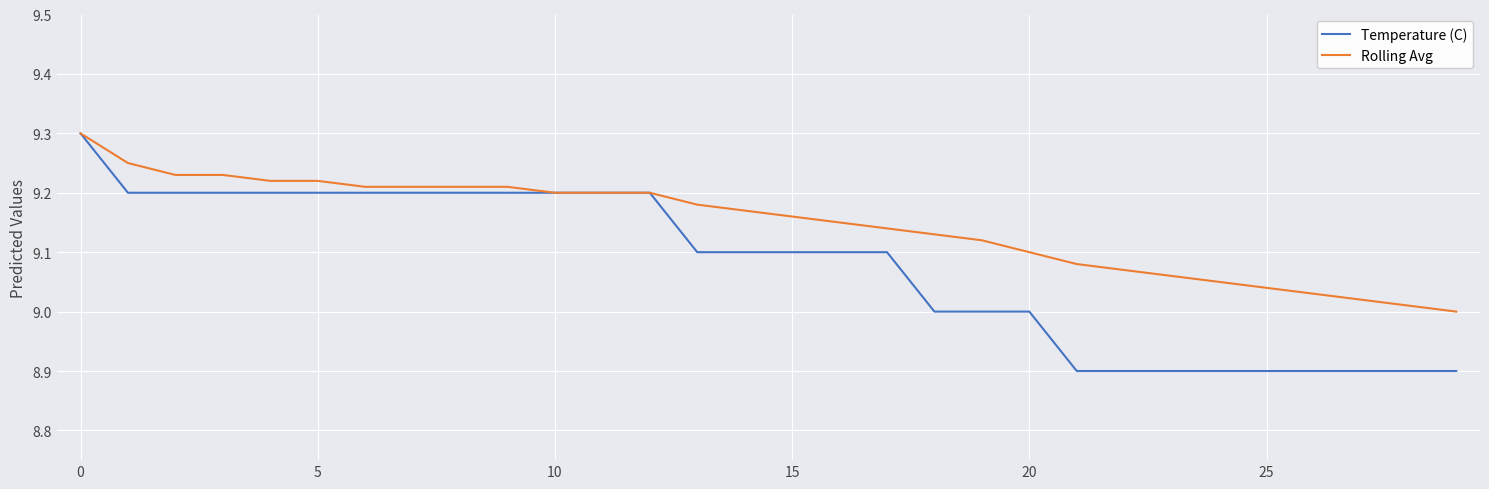

Which series has the largest range (max minus min)?

Temperature (C)